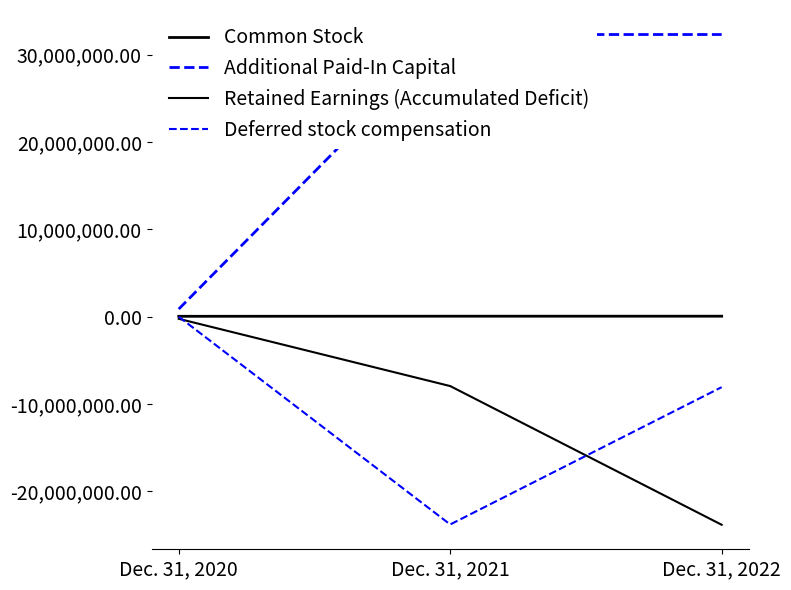

Is this an area chart (filled region under the line)?

No